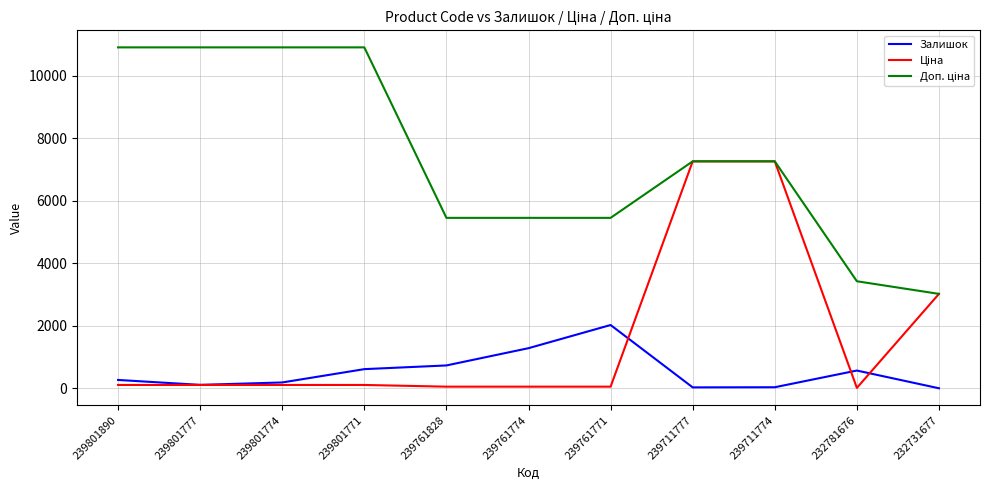

Is it true that Залишок equals 269.0 at 239801890?

True